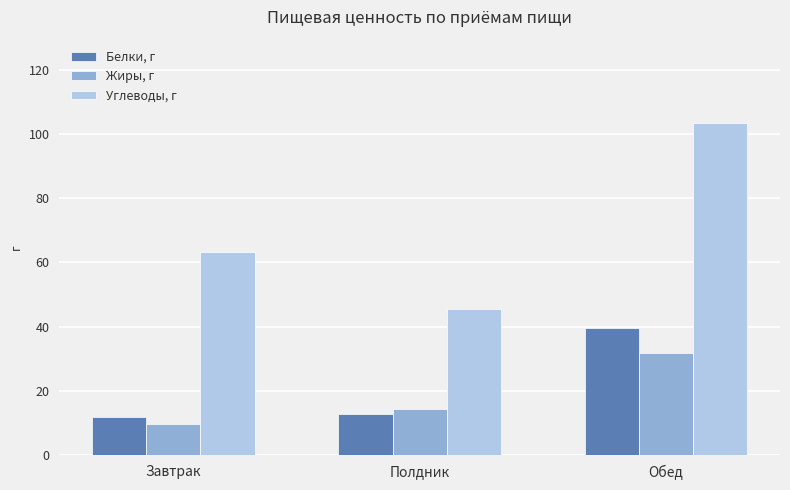

Are the bars grouped side by side (vs. stacked)?

Yes